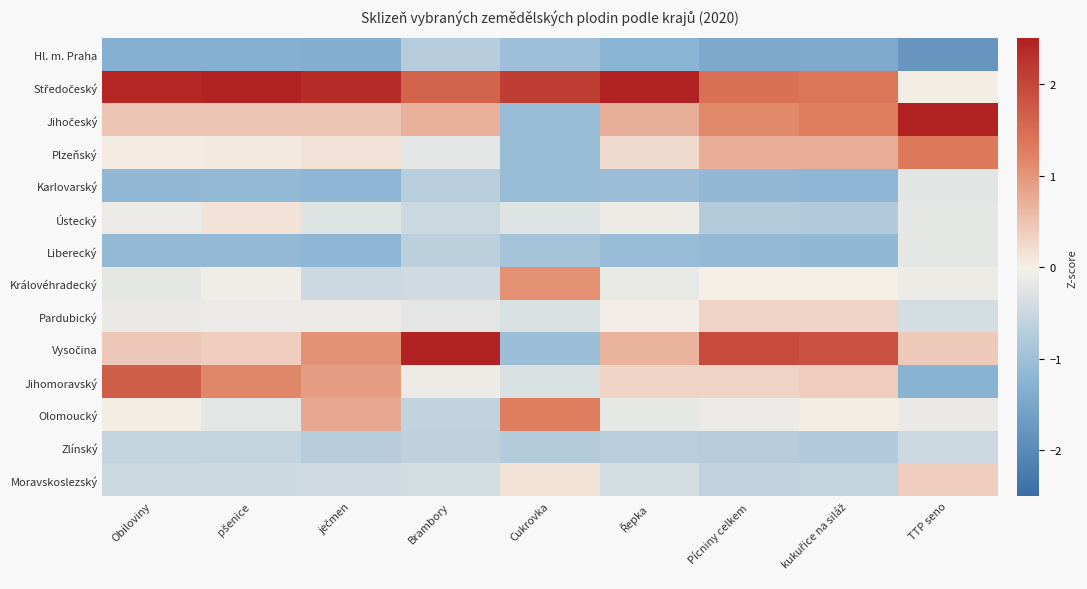

How many series are shown in this chart?

14